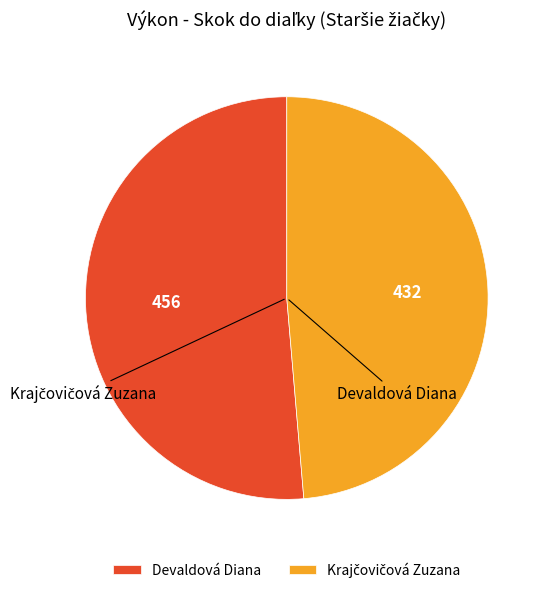

Which category has the biggest portion of the pie?

Devaldová Diana